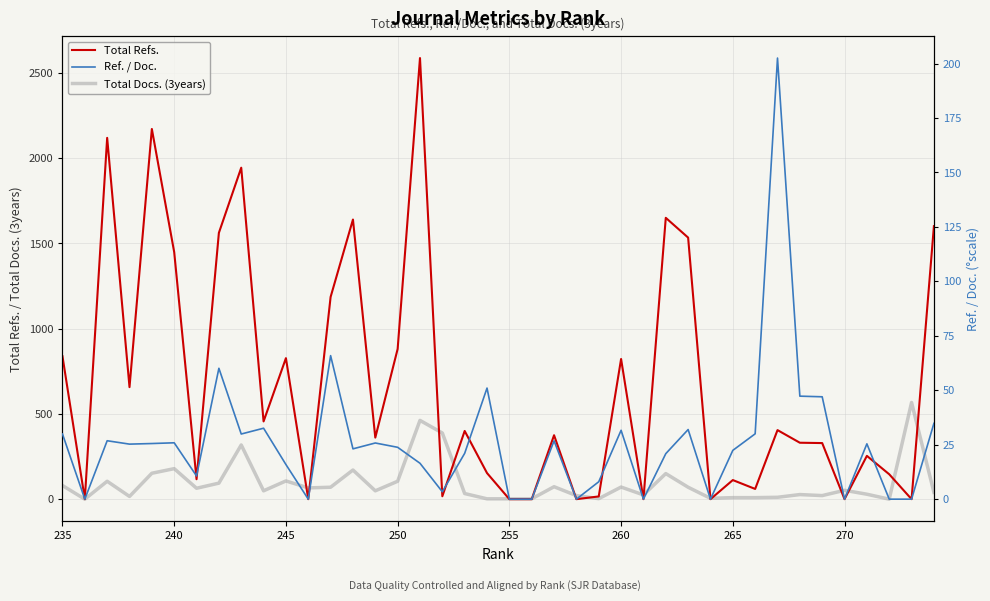

What is the difference between the maximum and minimum values in the Total Refs. series?

2587.0